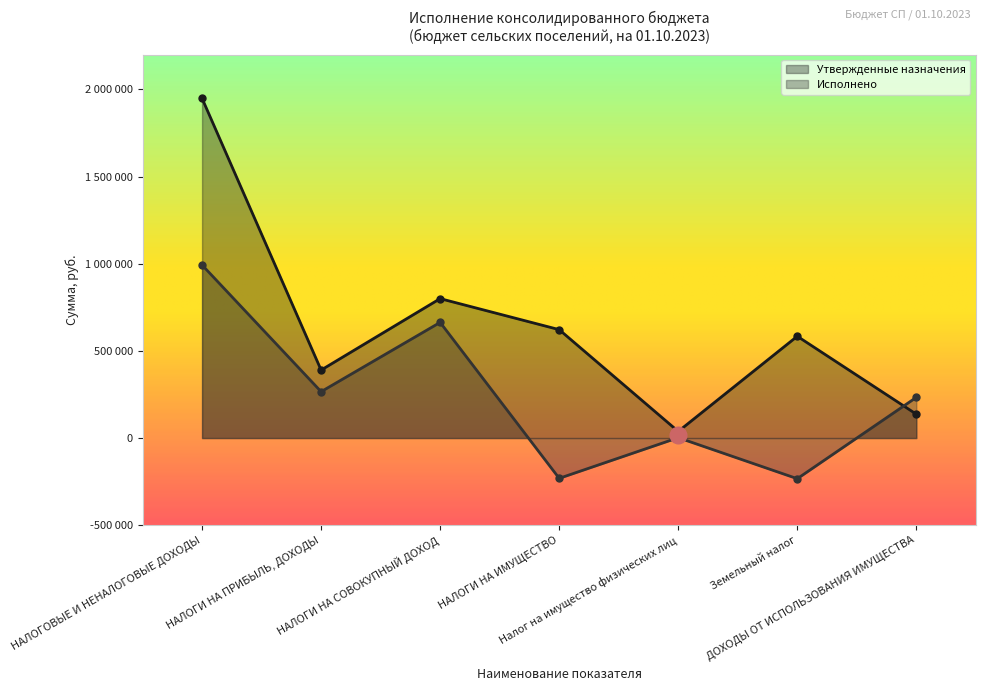

At which label does Утвержденные назначения first exceed 584000?

НАЛОГОВЫЕ И НЕНАЛОГОВЫЕ ДОХОДЫ